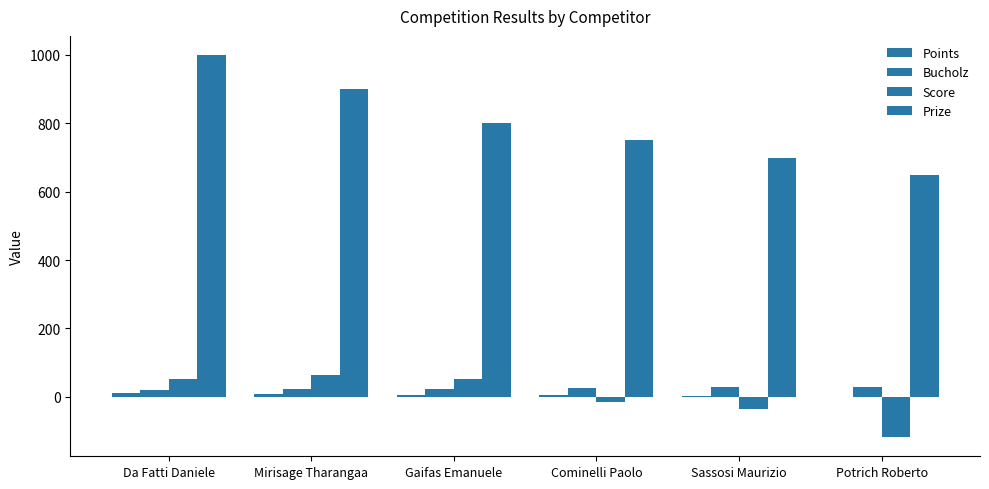

List the series in order of their peak value, lowest first.

Points, Bucholz, Score, Prize